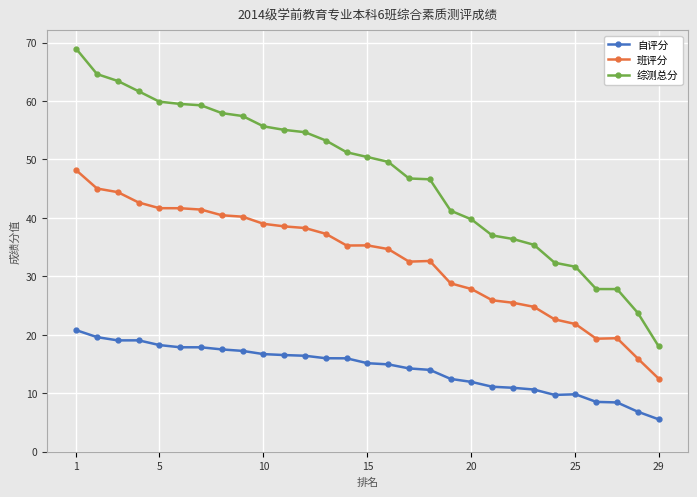

True or false: 班评分 has more than 1 points higher than both neighbors.

True